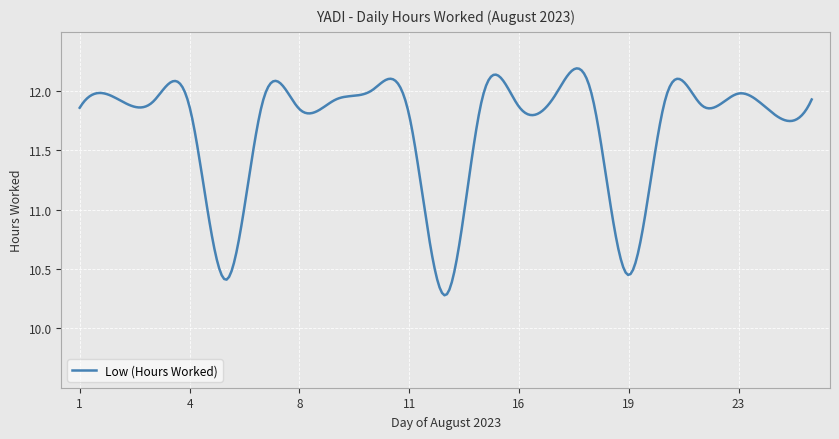

True or false: there are more than 0 points higher than both neighbors.

True